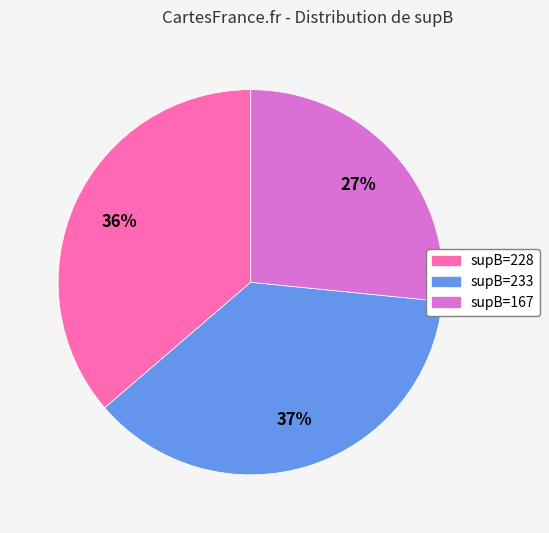

Is there any slice that represents more than half of the pie?

No